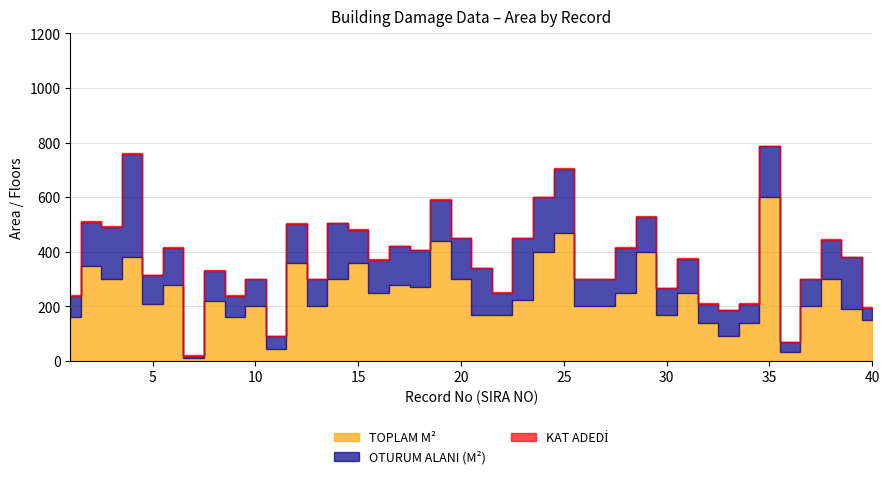

Rank the series by their average value, from lowest to highest.

KAT ADEDİ, OTURUM ALANI (M²), TOPLAM M²